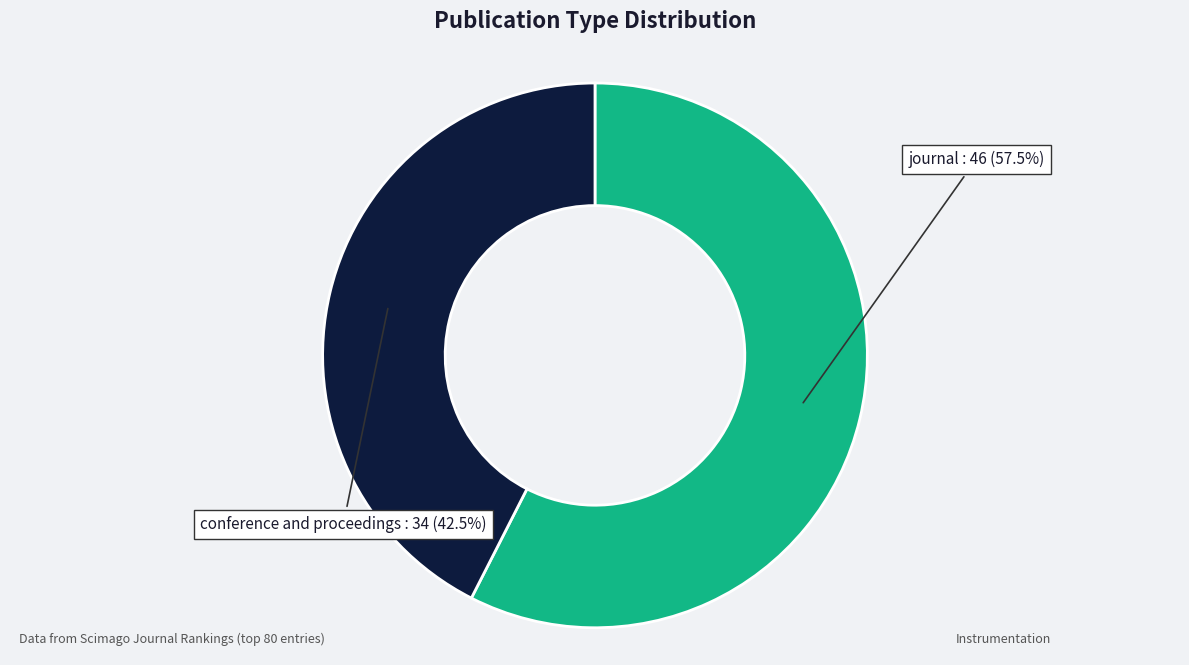

Does any single category account for the majority?

Yes